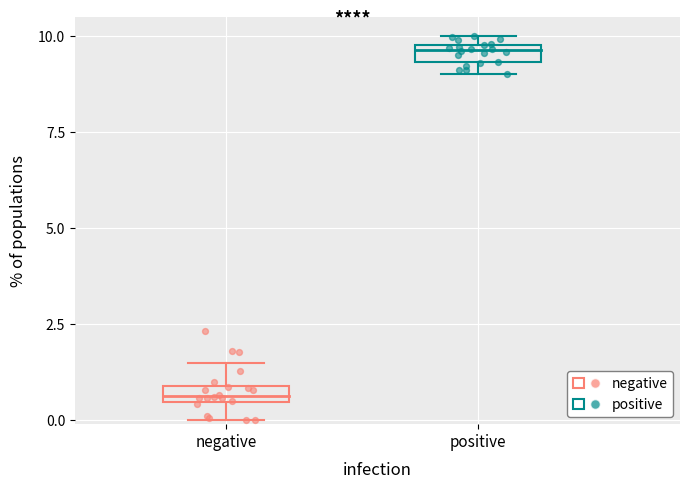

Which series contains the highest Y value?

positive